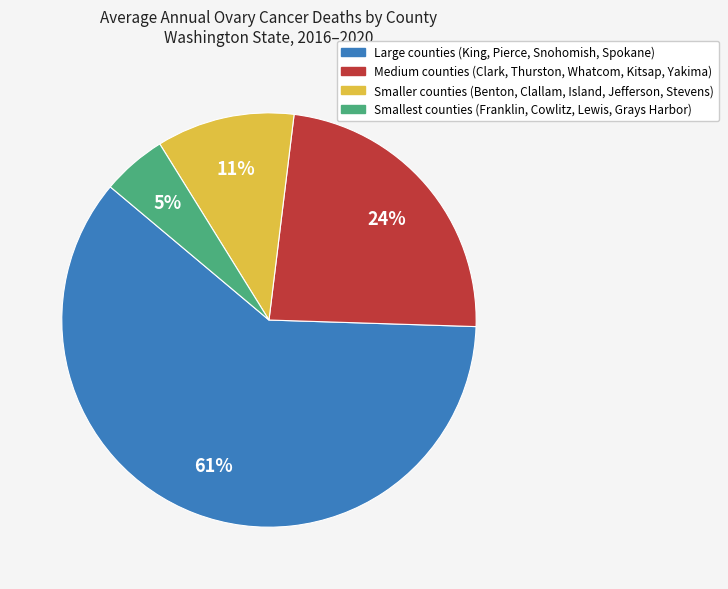

To the nearest percent, what is the average slice percentage?

25%